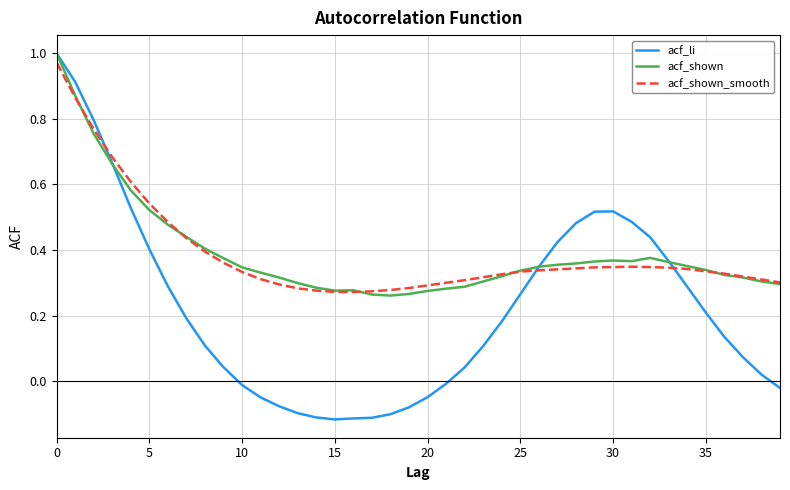

Which series has the largest range (max minus min)?

acf_li